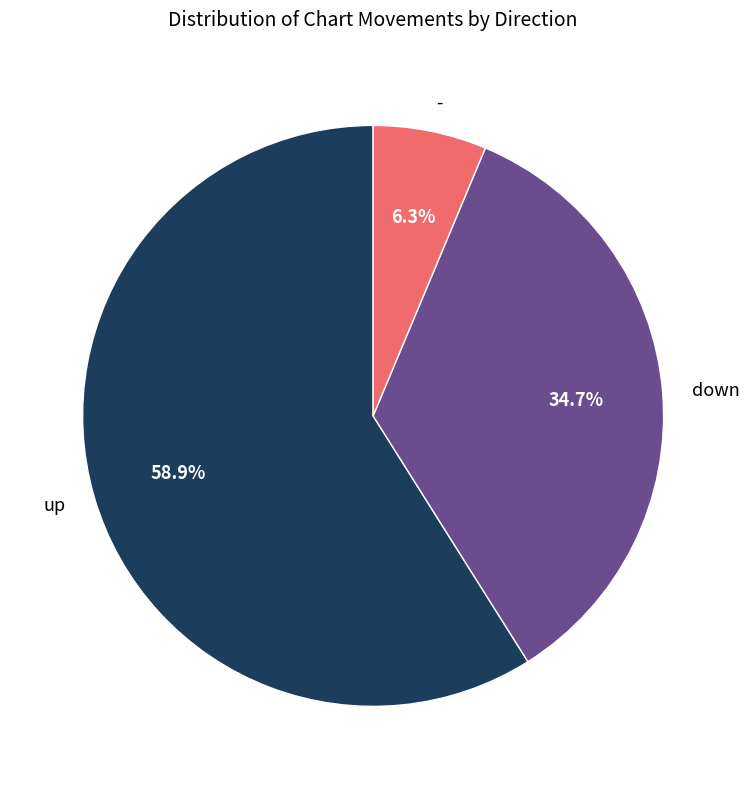

What percentage is the - slice, to the nearest percent?

6%